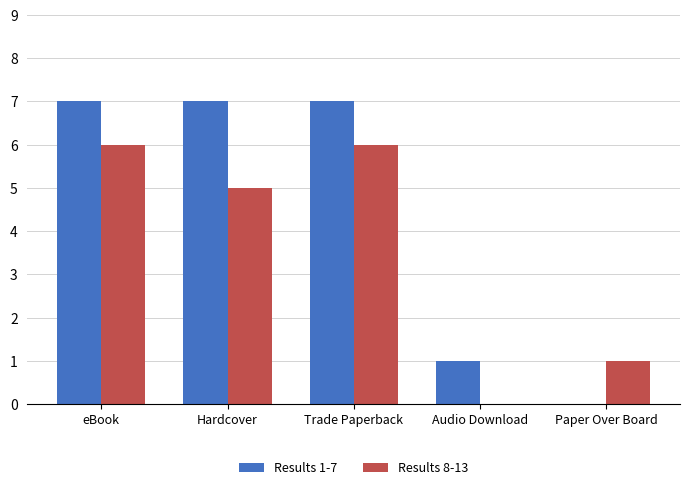

Is it true that Results 1-7 equals 10 at Trade Paperback?

False